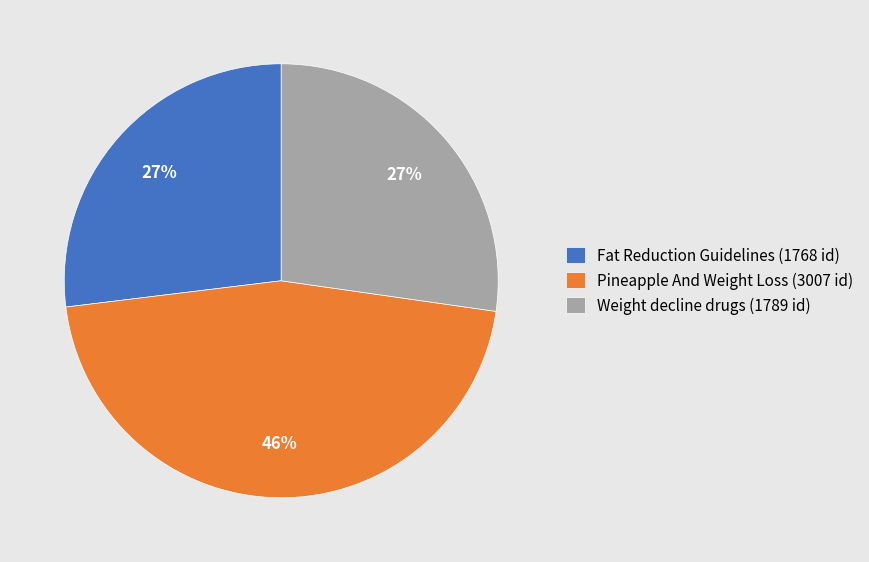

To the nearest percent, what is the difference between the Weight decline drugs (1789 id) and Pineapple And Weight Loss (3007 id) slice percentages?

19%